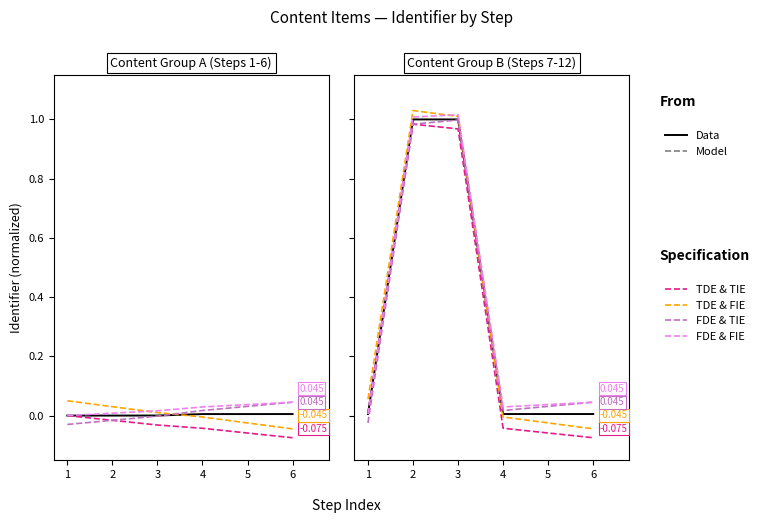

Rank the series by their maximum value, from highest to lowest.

TDE & FIE, FDE & FIE, Data, FDE & TIE, TDE & TIE